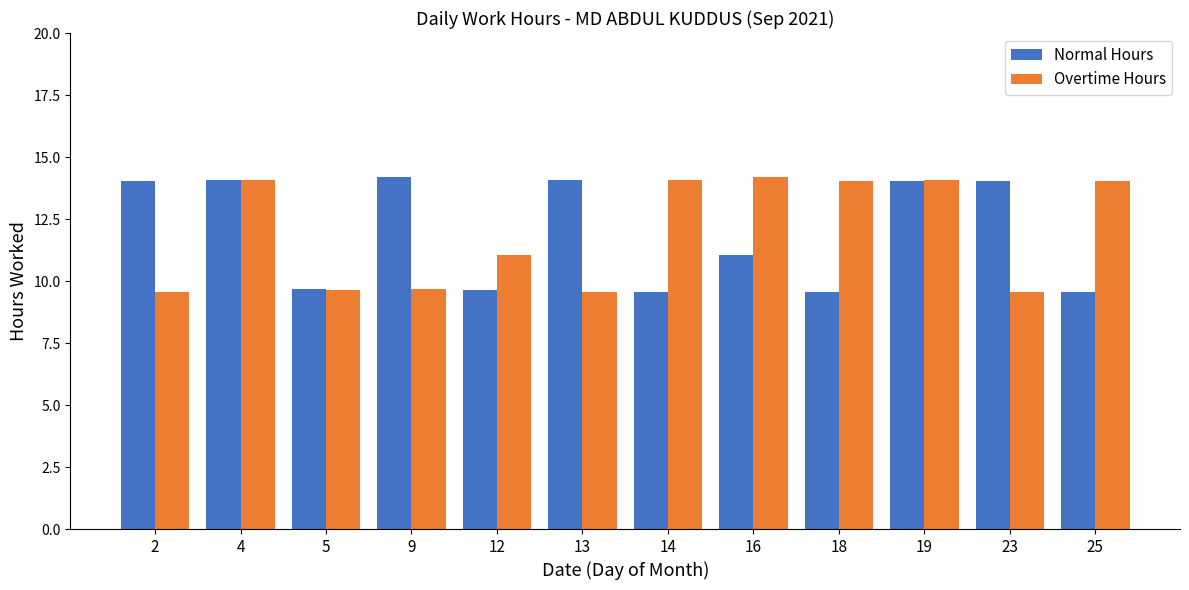

Which series changed the most between 4 and 13?

Overtime Hours